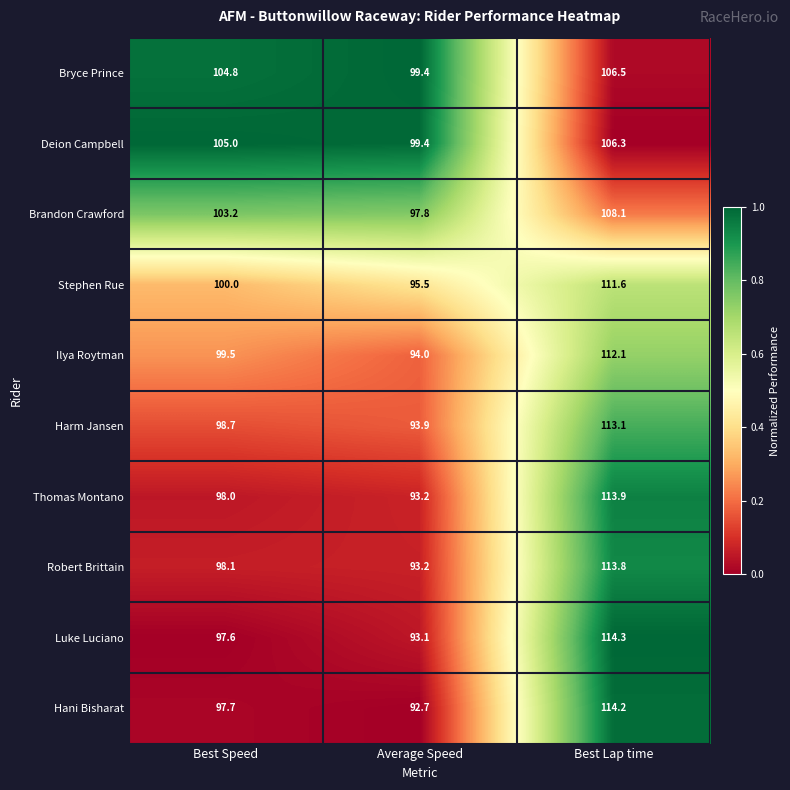

What is the spread (max minus min) of values at Best Lap time?

8.0